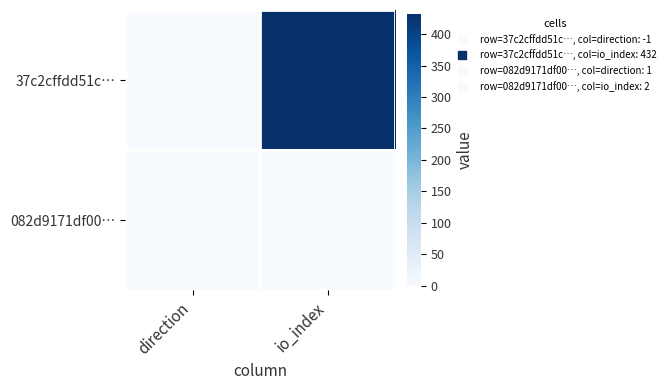

Between direction and io_index, which series saw the biggest shift?

37c2cffdd51c…